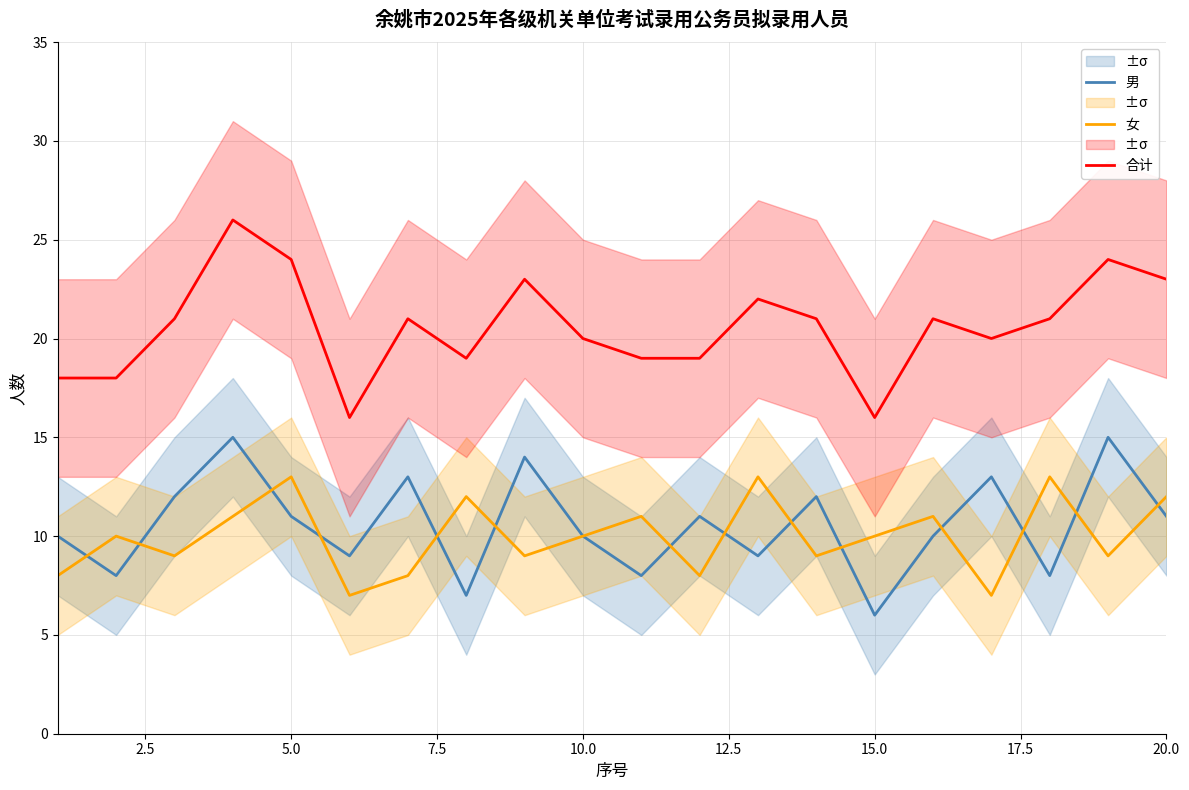

What is the average value of the 女 series?

10